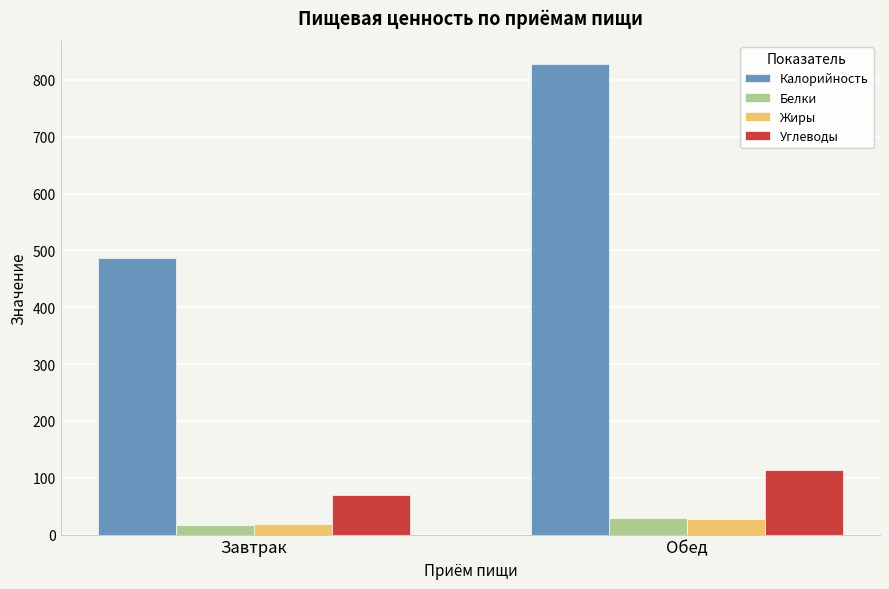

What is the lowest value of the Жиры series?

17.8